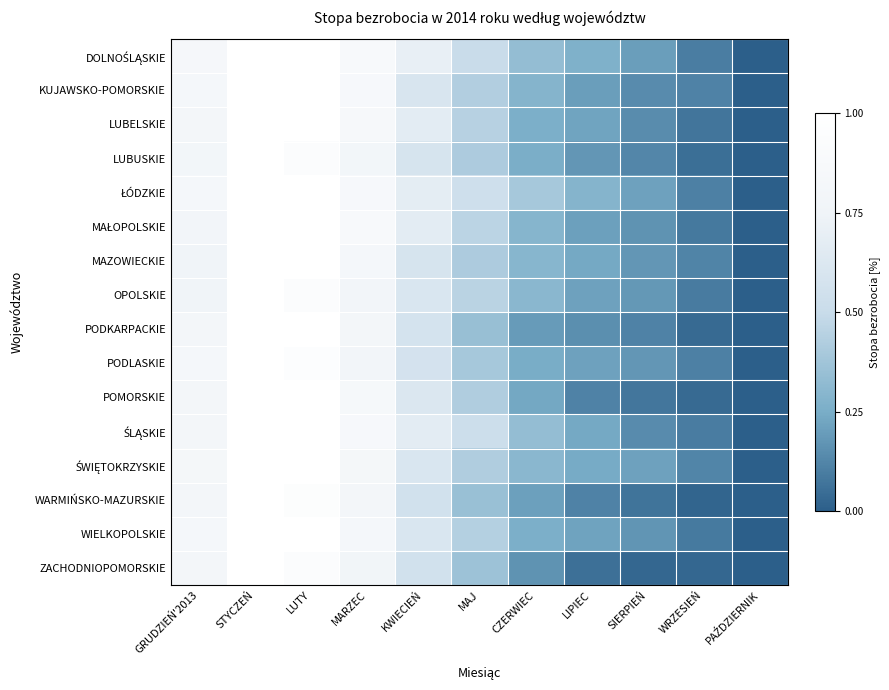

At how many categories does at least one series exceed 0?

10